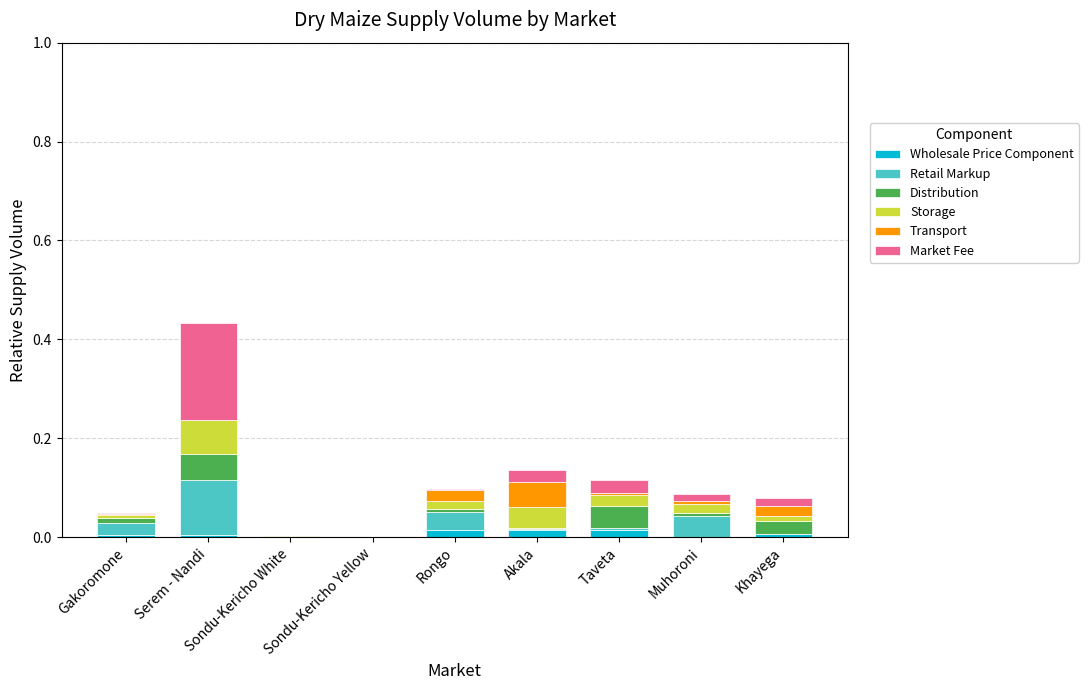

At which category is the sum across all series the highest?

Serem - Nandi